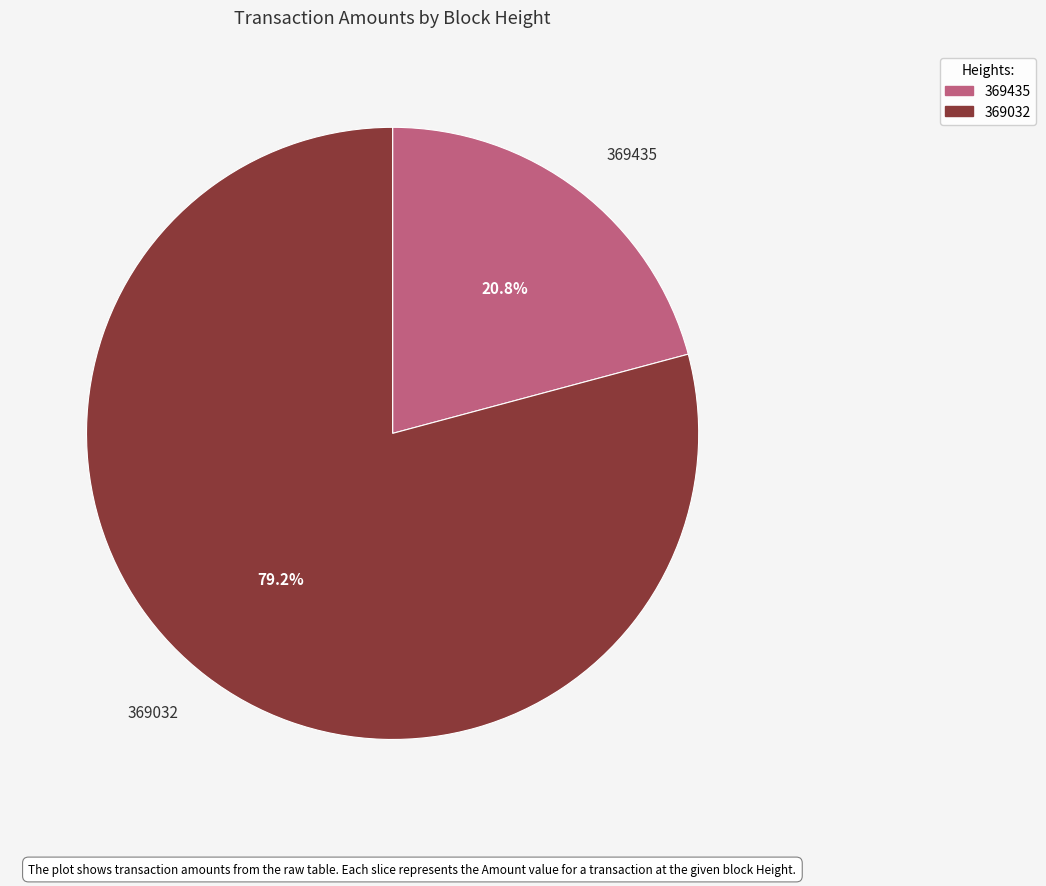

Is it true that 369032 is 74% of the pie?

False